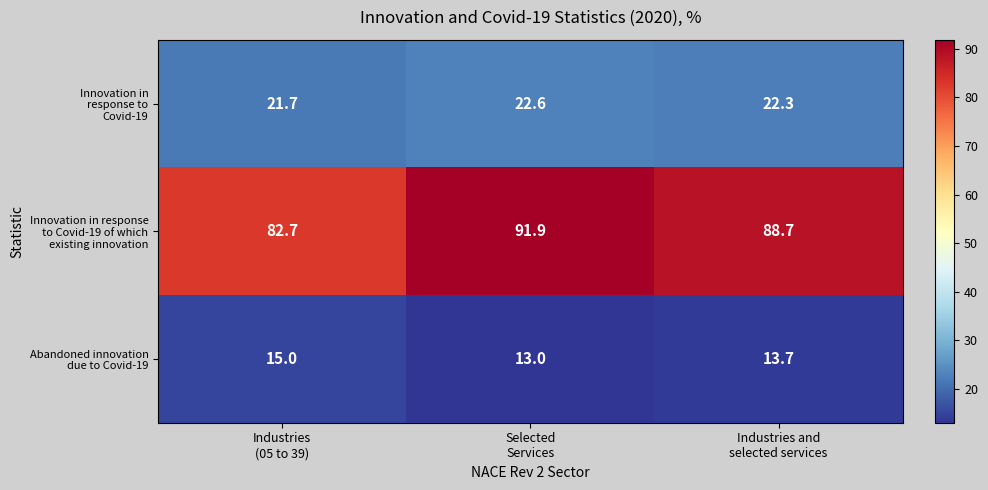

At how many categories does at least one series exceed 76?

3